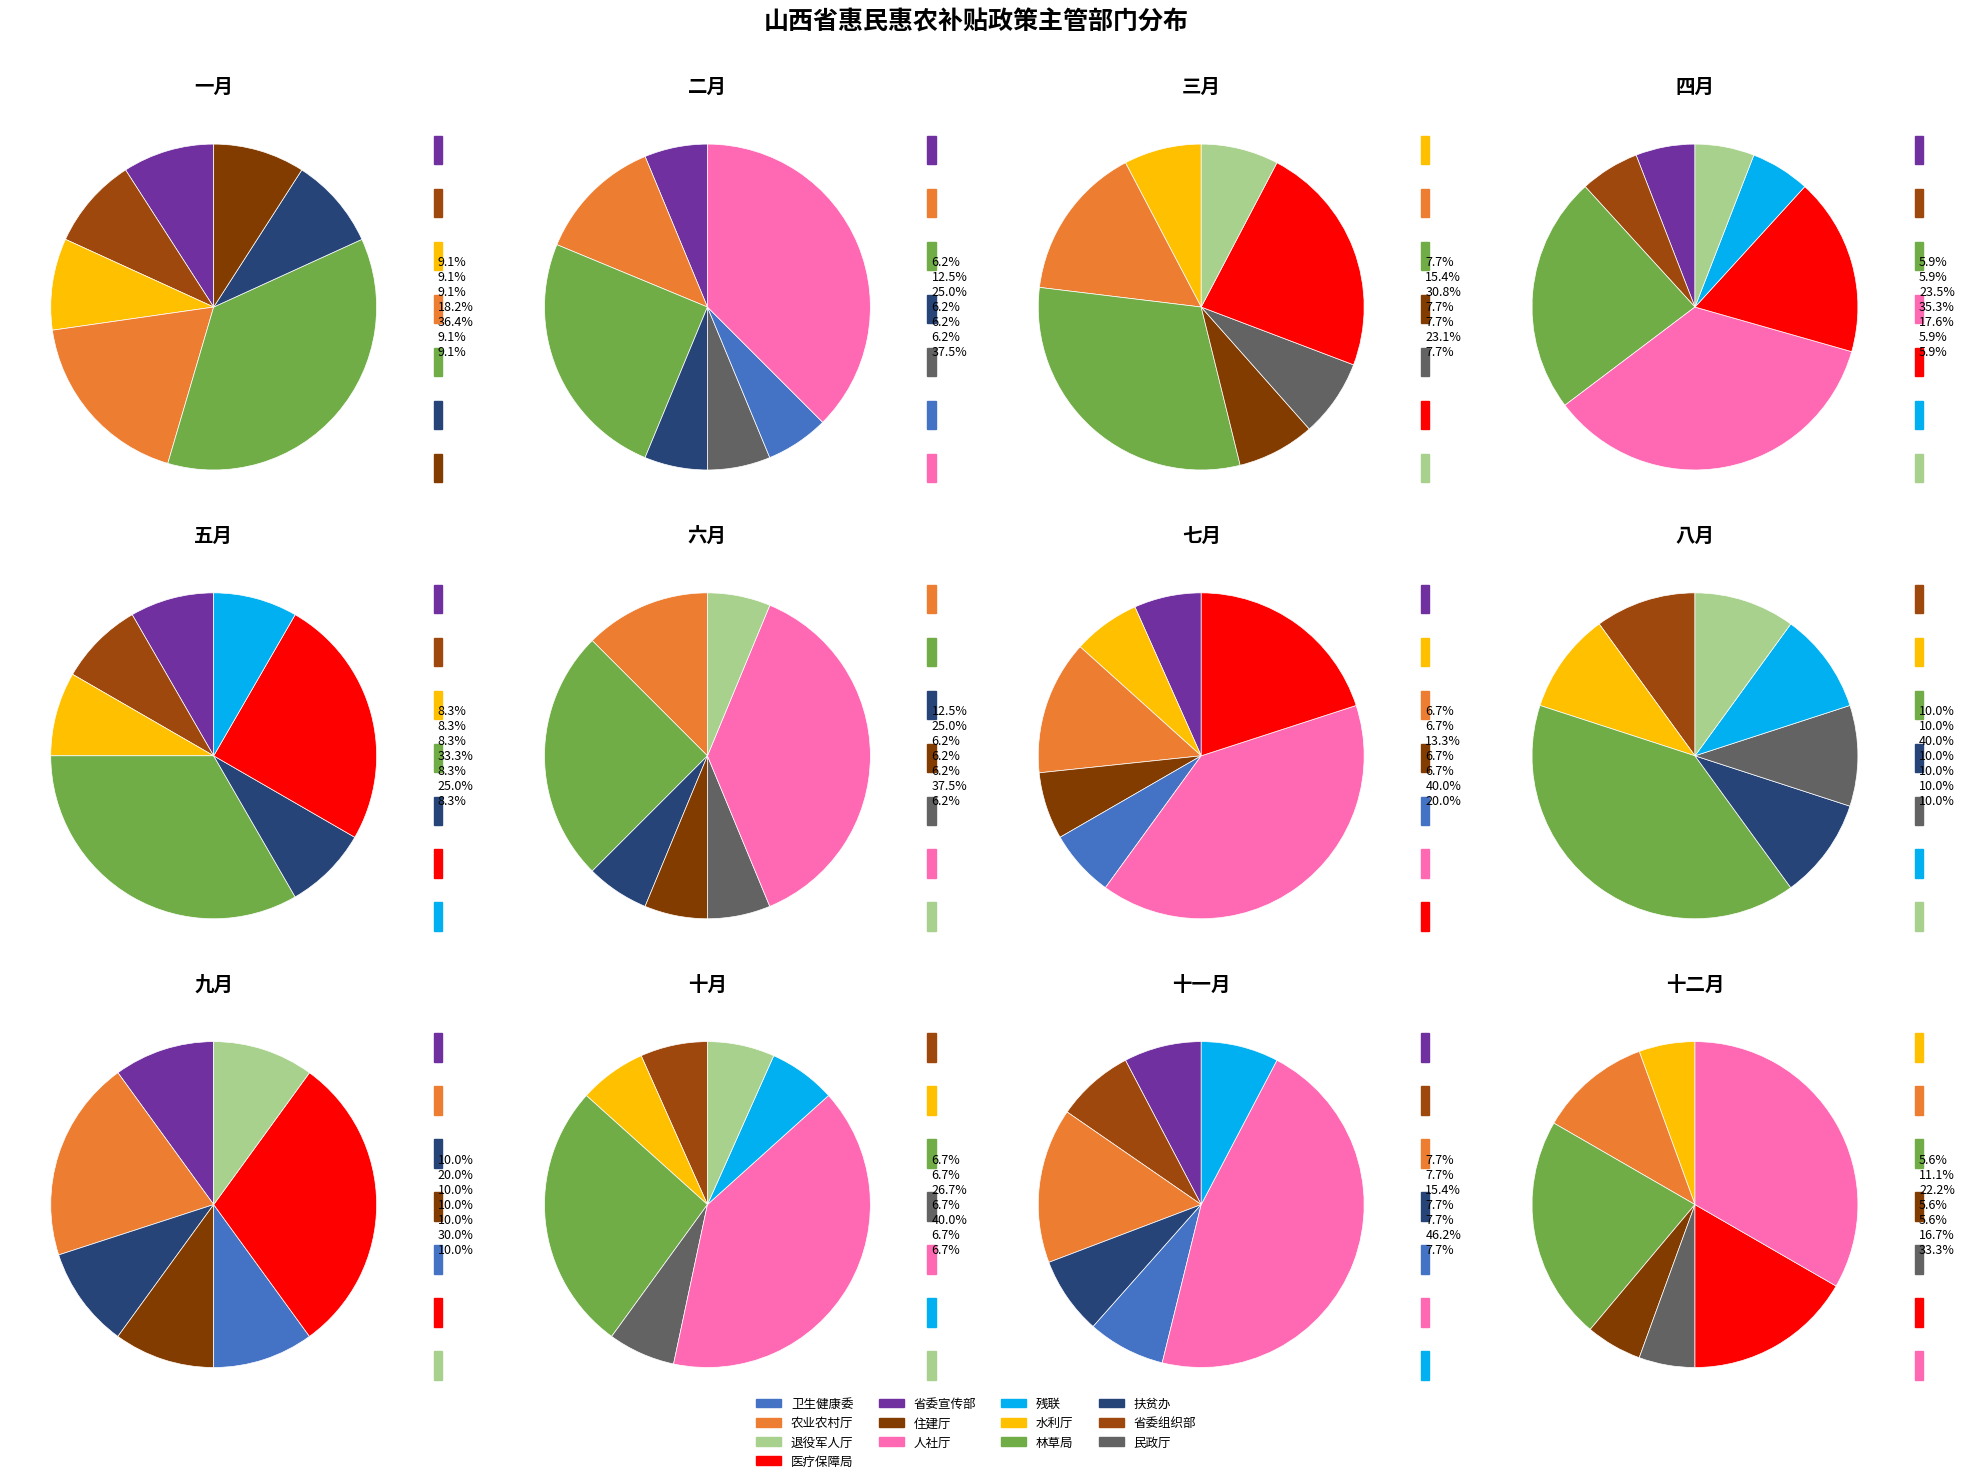

Count the number of slices in the pie.

13